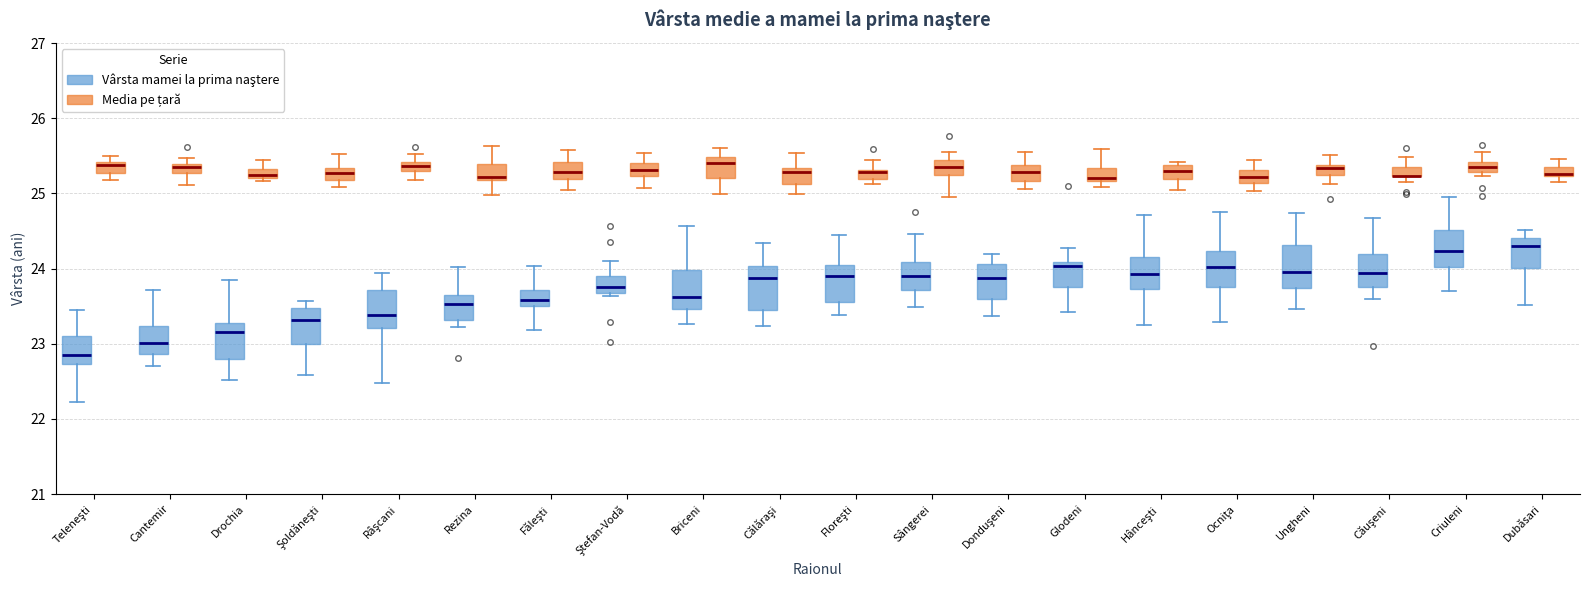

Where is the lower edge of the box for Sângerei (Vârsta mamei la prima naştere) on the y-axis? The values are not printed on the chart, so give them approximately, as read against the axis.

23.7